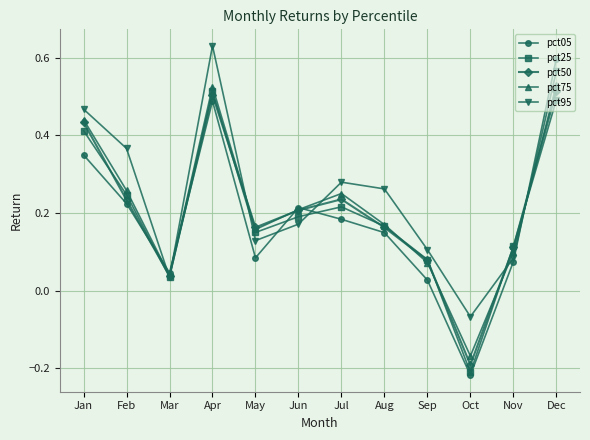

True or false: pct75 has a value of -0.1 at Oct.

False